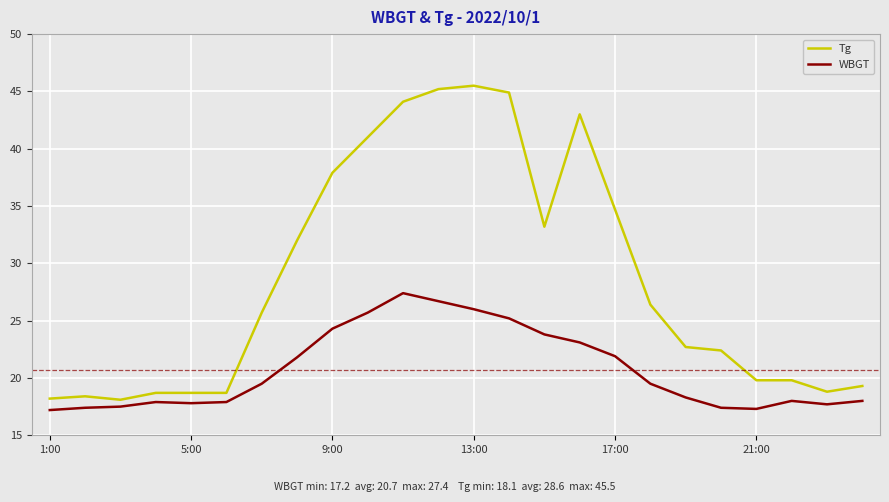

Which series has the largest range (max minus min)?

Tg